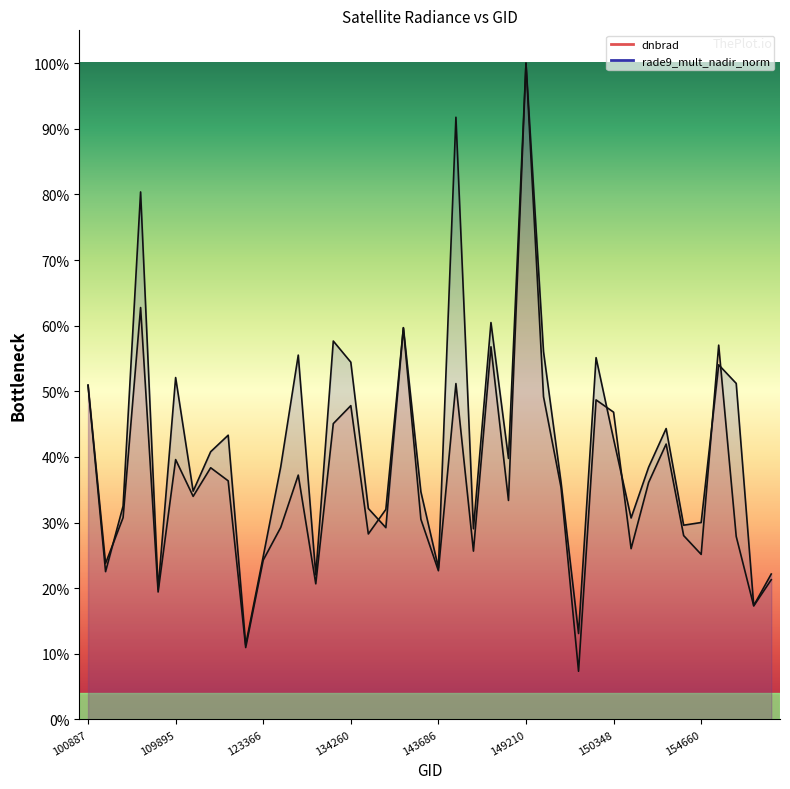

What is the label of the 32nd point from the left?

150533